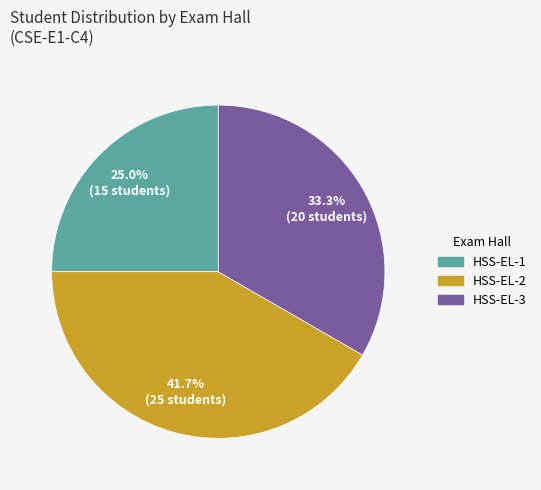

What is the largest slice in the pie chart?

HSS-EL-2